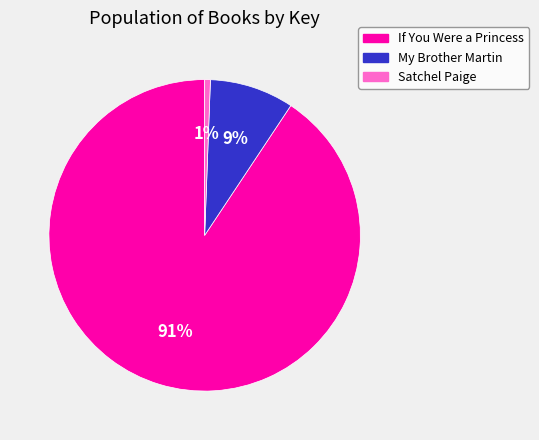

What is the smallest slice in the pie chart?

Satchel Paige